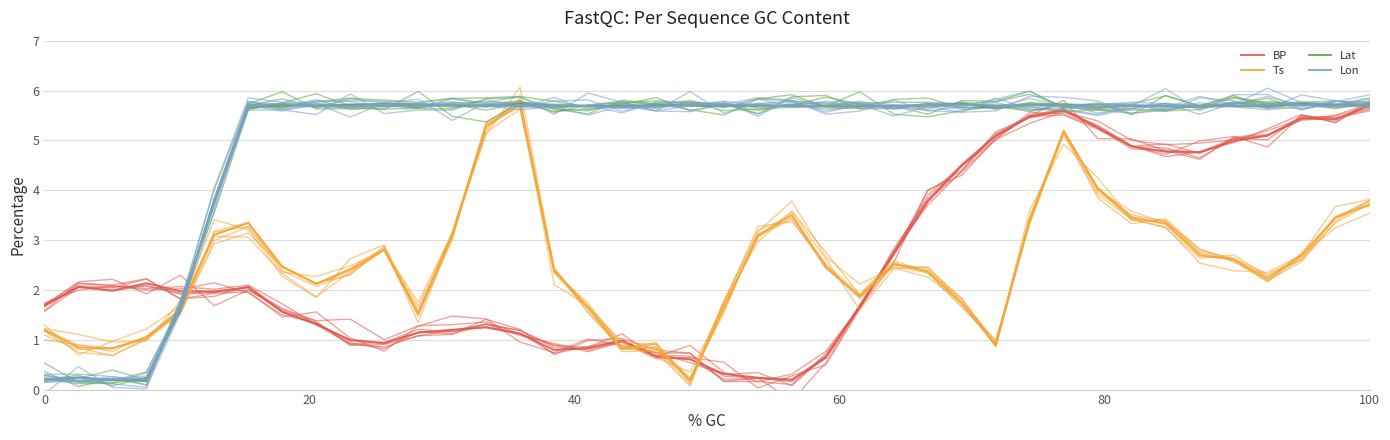

The Ts series shows 0.2 at 40. True or false?

False